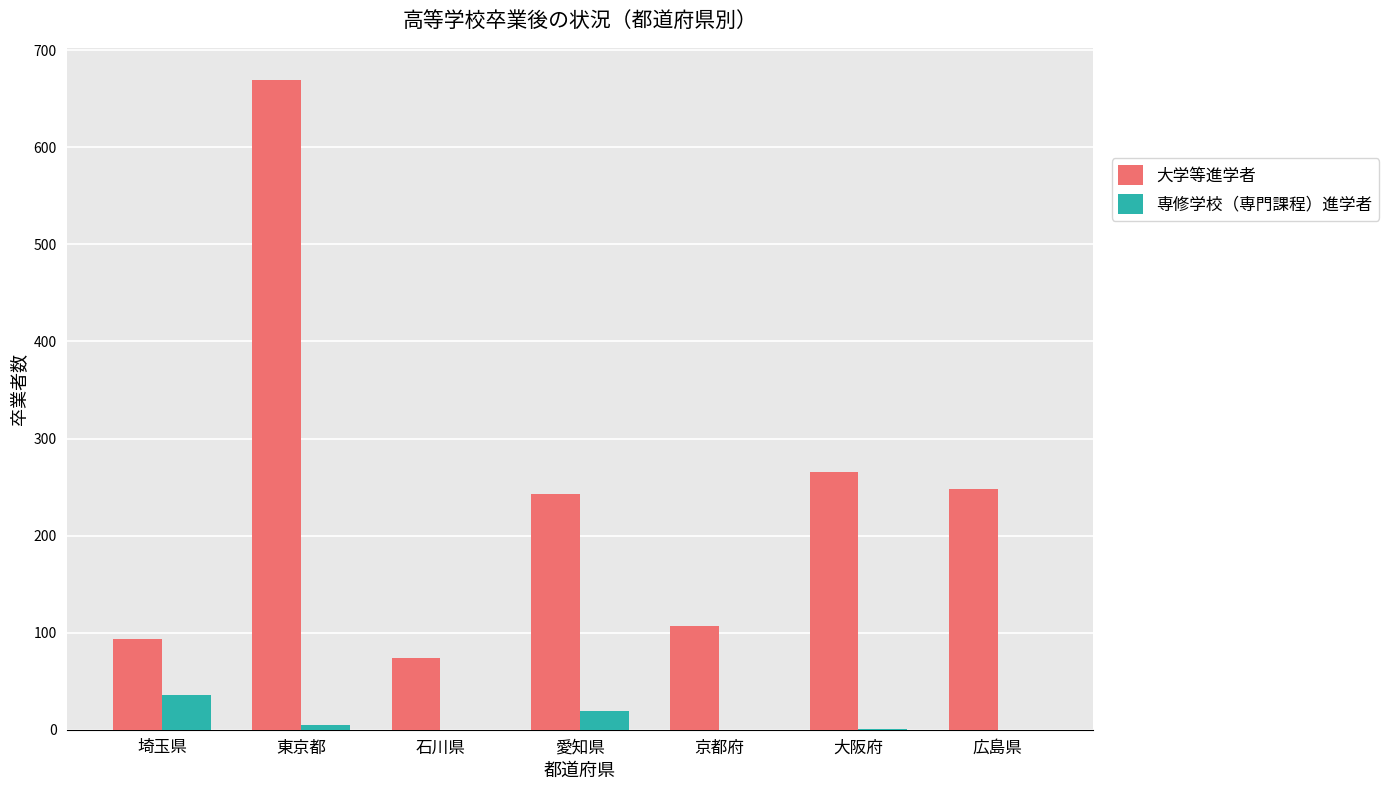

Is it true that 大学等進学者 equals 266 at 大阪府?

True